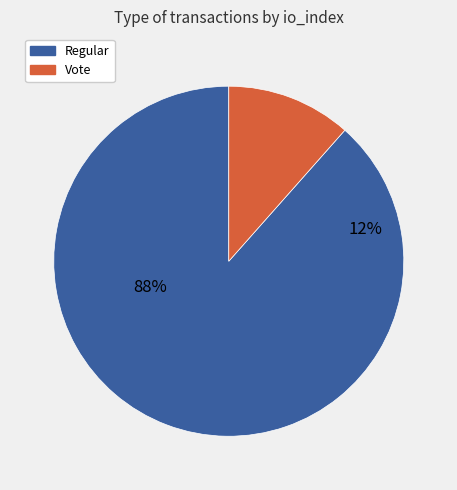

What percentage do Vote and Regular together represent?

100.0%